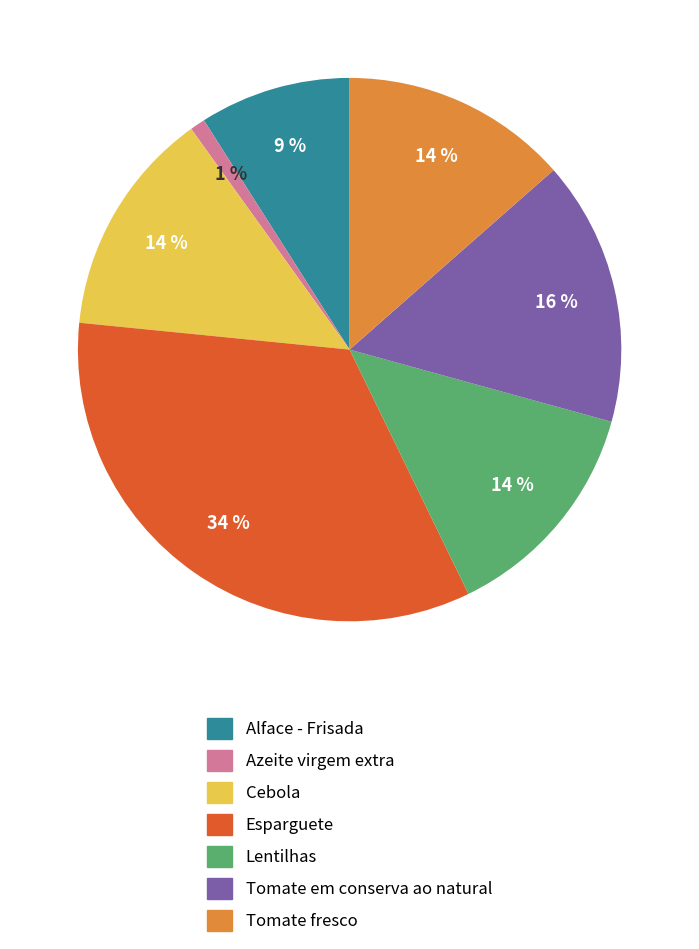

Count the number of slices in the pie.

7